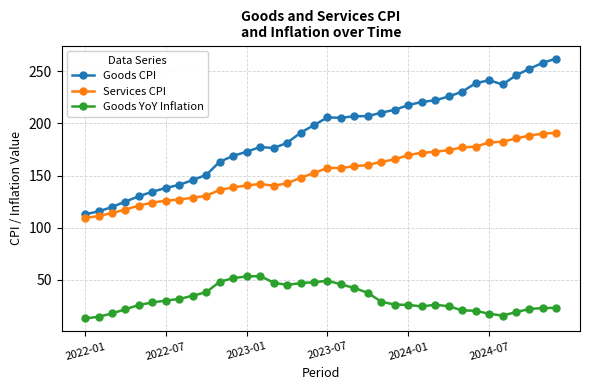

List the series in order of their peak value, lowest first.

Goods YoY Inflation, Services CPI, Goods CPI